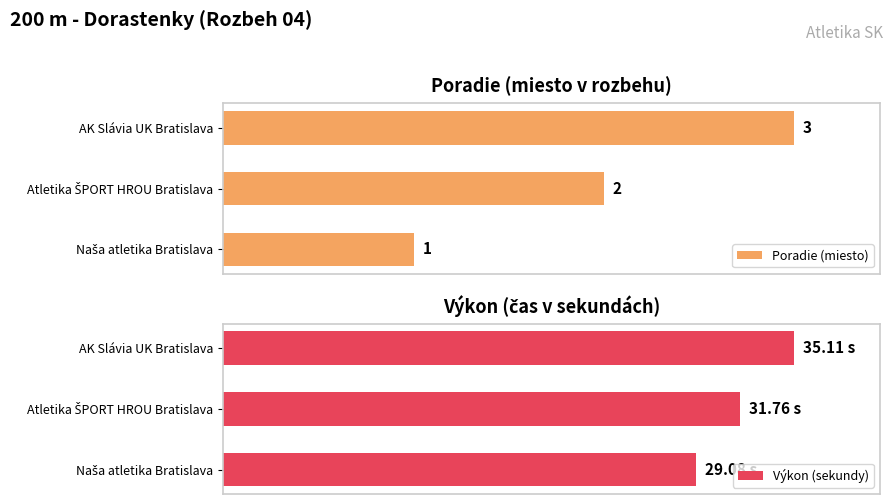

The value of Výkon (sekundy) at AK Slávia UK Bratislava is 159.9. True or false?

False